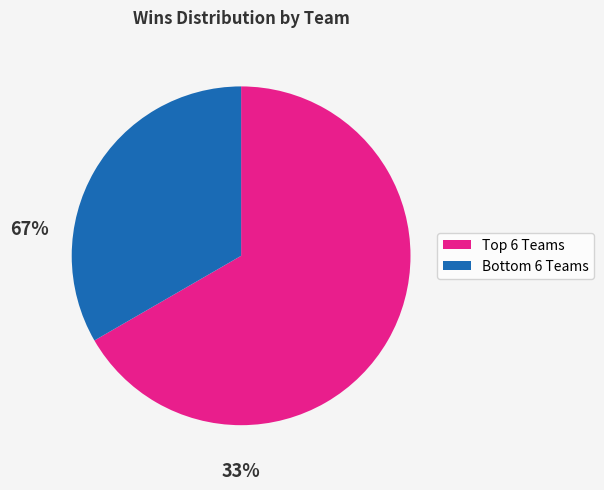

Does any single category account for the majority?

Yes